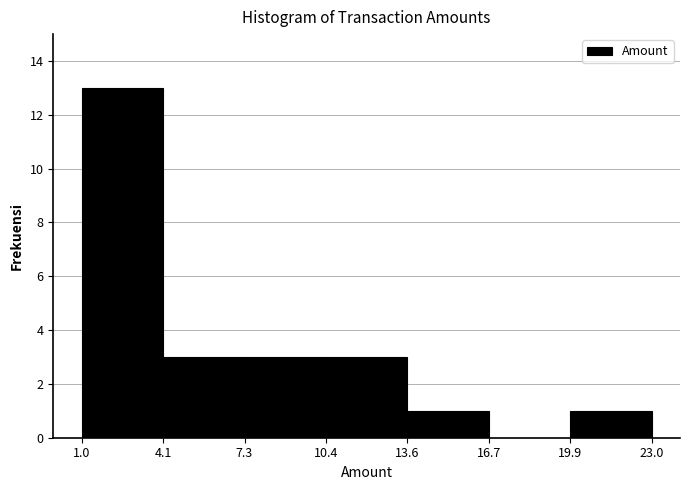

How tall is the bar that spans 19.9 to 23.0 on the x-axis? The values are not printed on the chart, so give them approximately, as read against the axis.

1